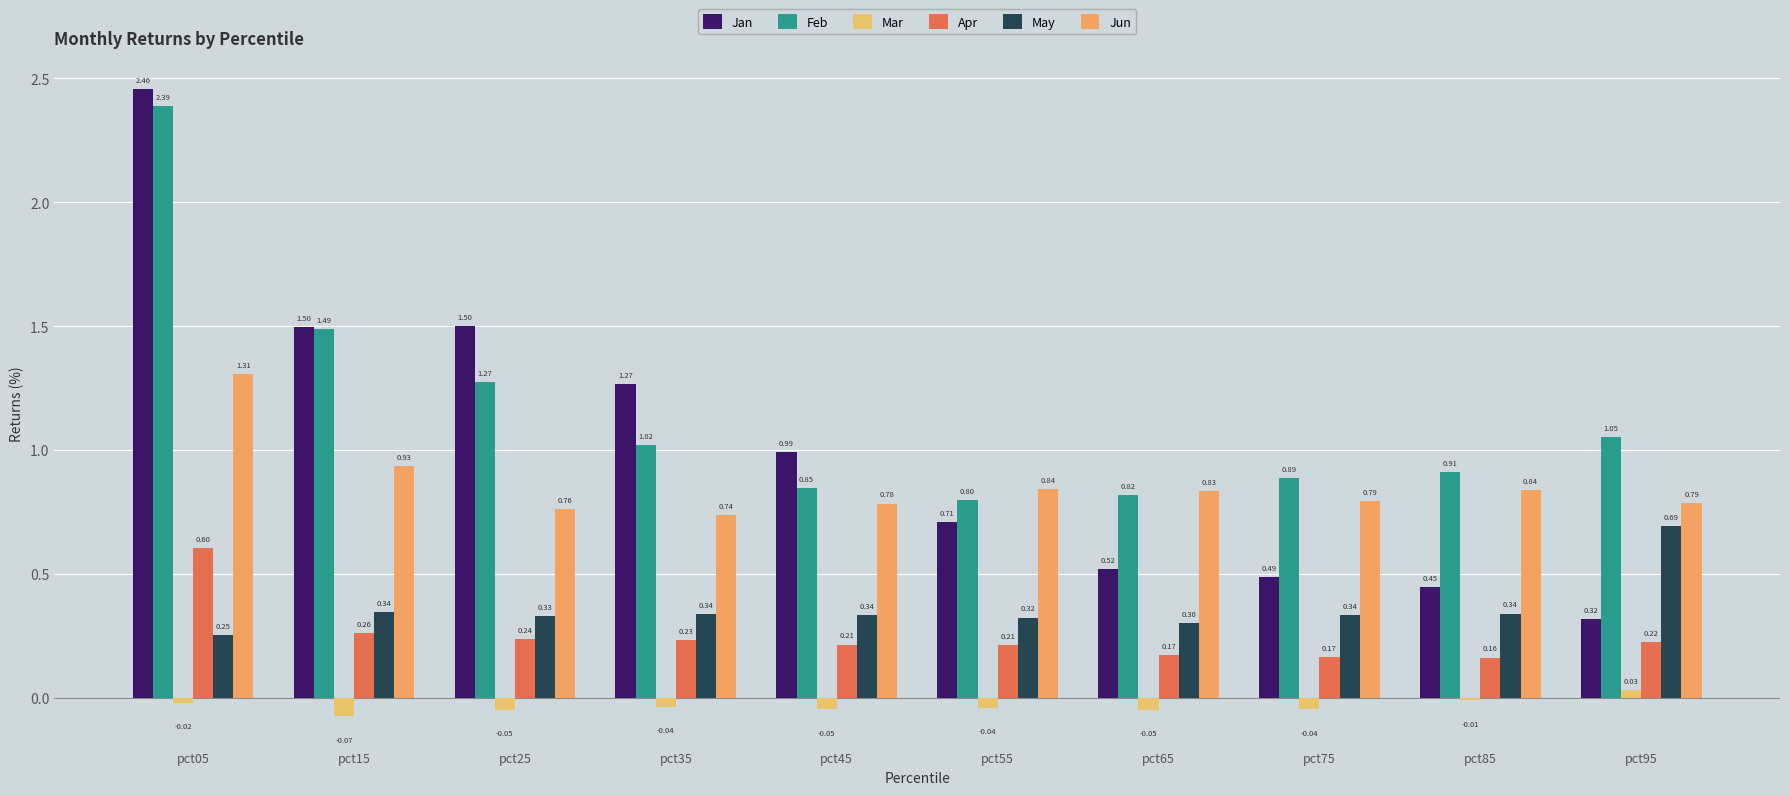

How many bars are there in total?

60